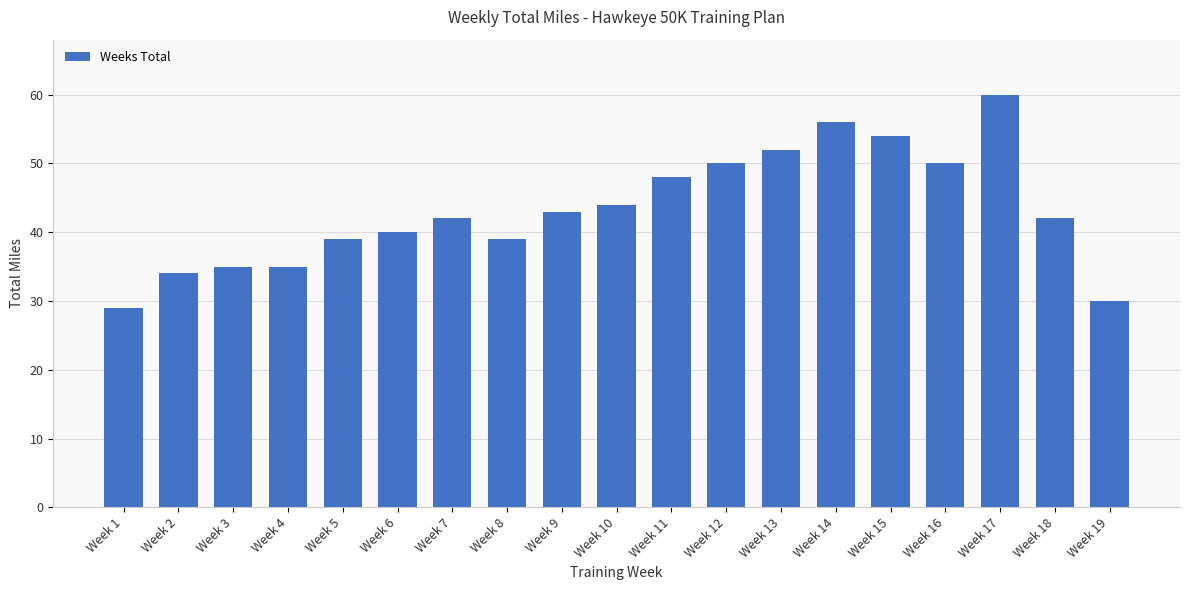

The value at Week 19 is 52. True or false?

False